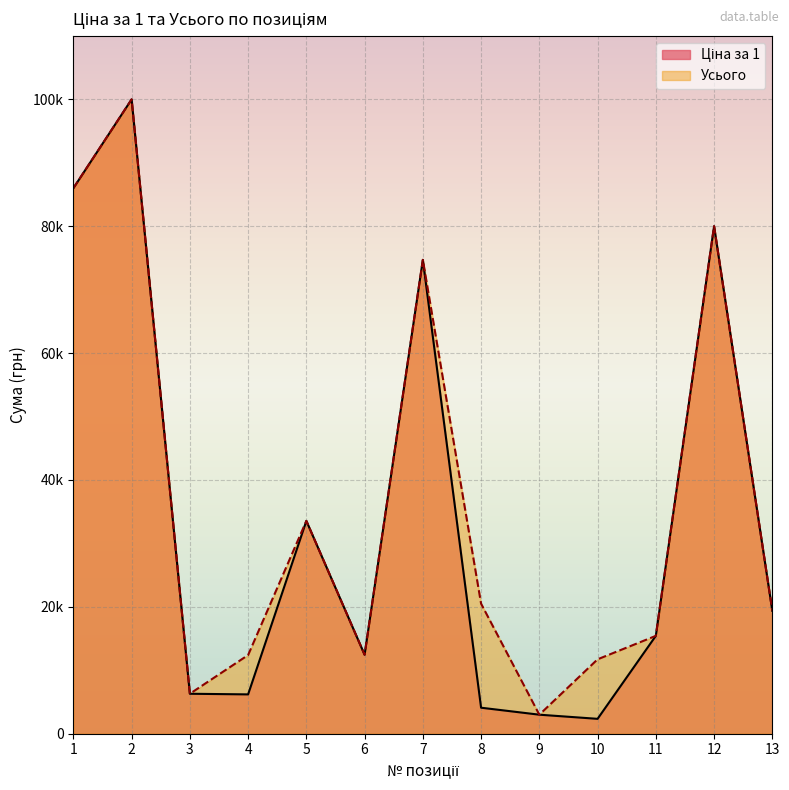

What is the value of the Ціна за 1 point at the 2nd from the left?

100000